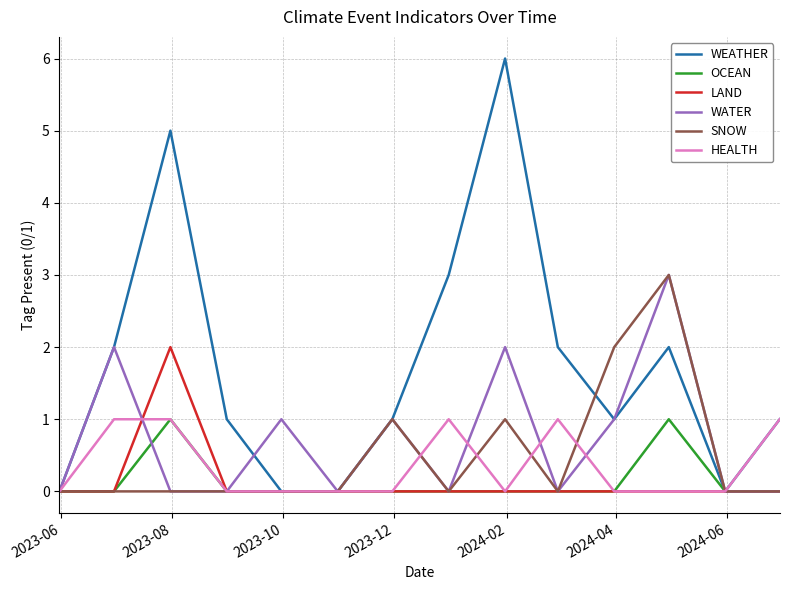

What is the maximum value for WEATHER?

6